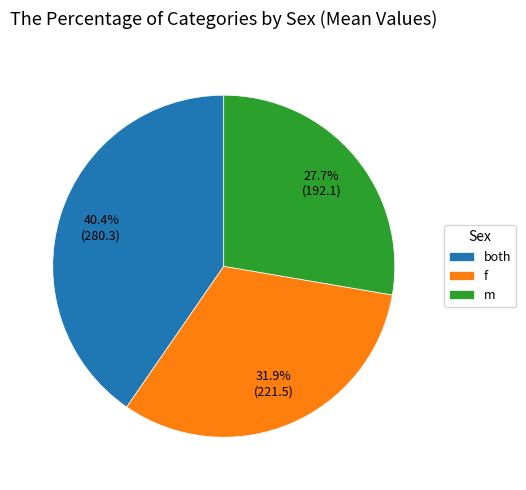

Is the sum of both and f greater than half?

Yes